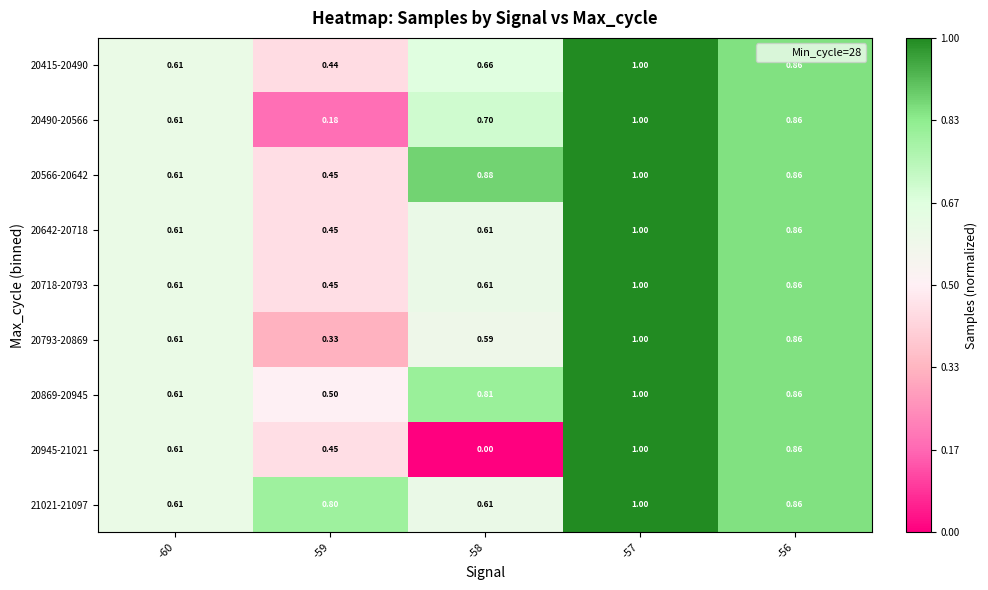

Is the value of 20490-20566 at -58 greater than the value of 20642-20718 at -58?

Yes